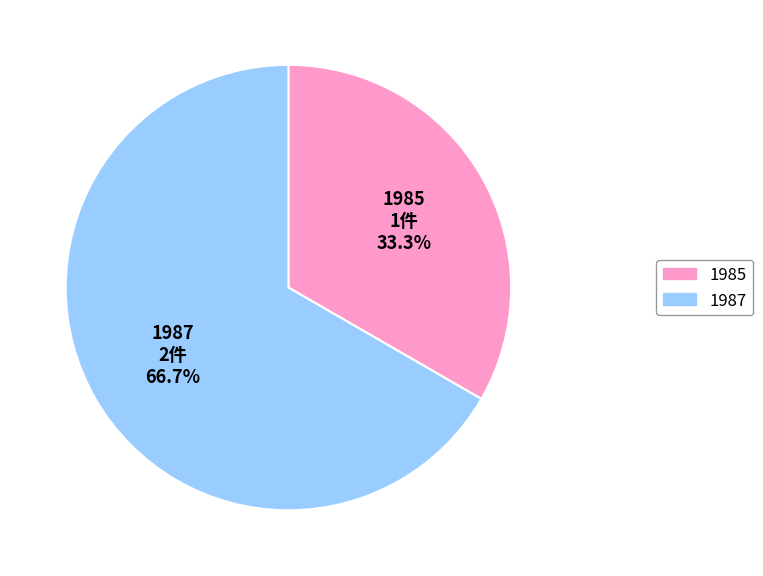

Does any single category account for the majority?

Yes